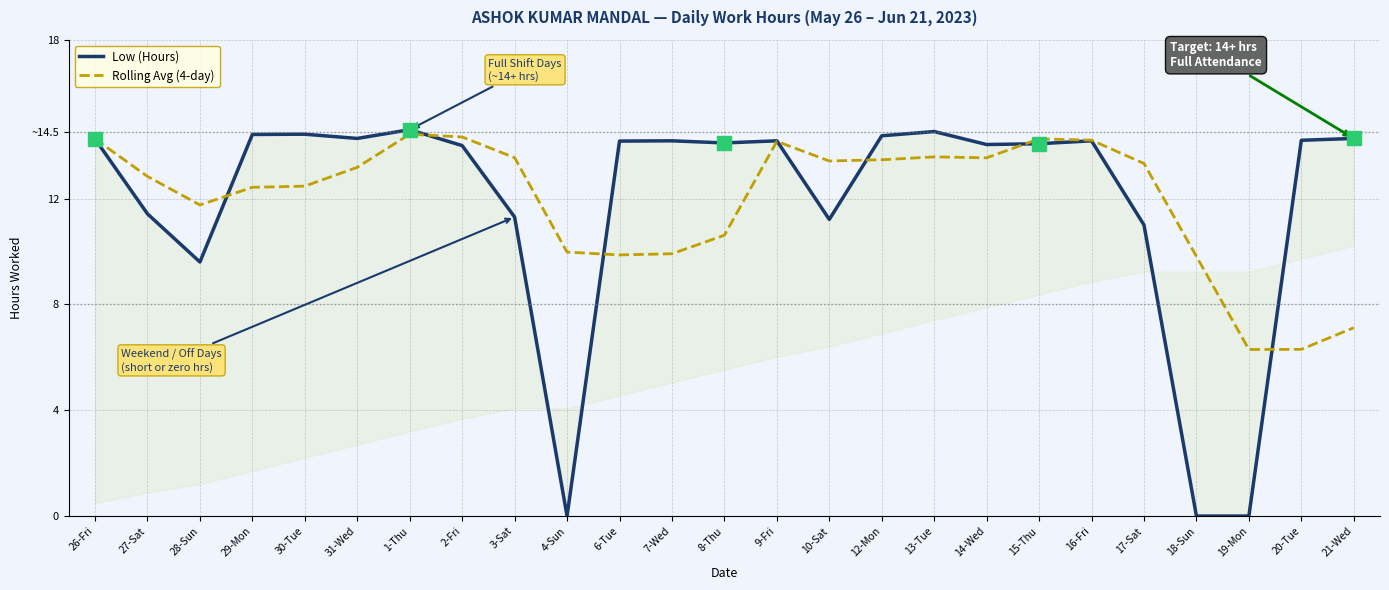

The Low (Hours) series shows 11.3 at 3-Sat. True or false?

True